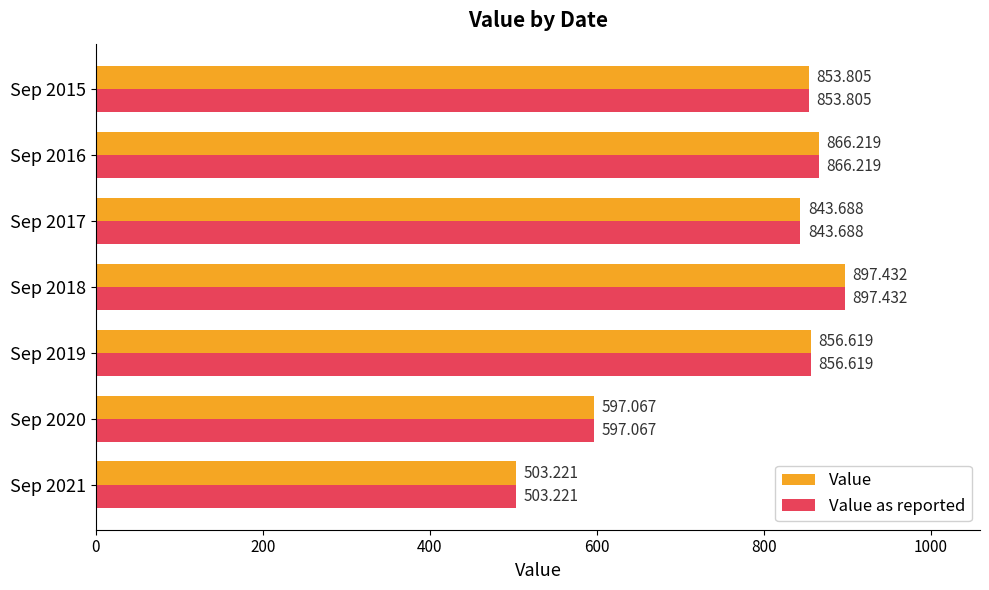

Rank the categories by Value value from lowest to highest.

Sep 2021, Sep 2020, Sep 2017, Sep 2015, Sep 2019, Sep 2016, Sep 2018